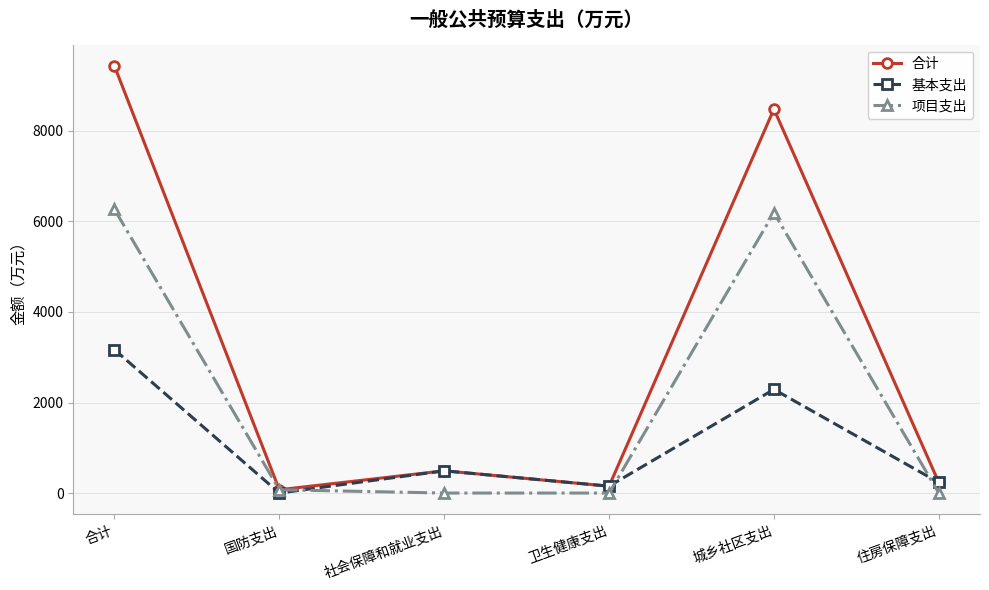

At 合计, list the series in order from smallest to largest.

基本支出, 项目支出, 合计